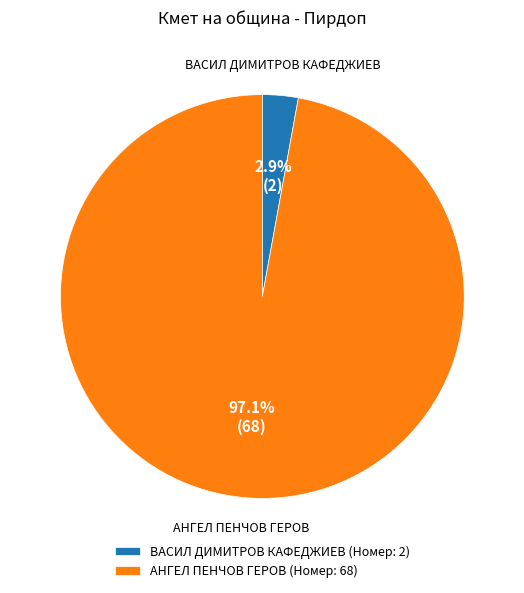

What percentage do ВАСИЛ ДИМИТРОВ КАФЕДЖИЕВ and АНГЕЛ ПЕНЧОВ ГЕРОВ together represent?

100.0%